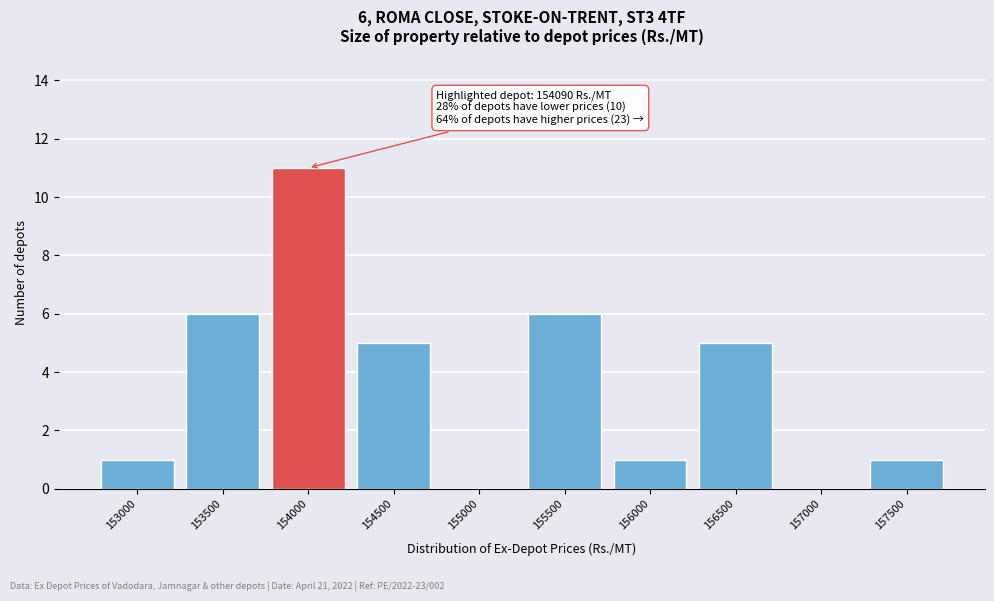

Reading right to left, what are all the values shown in this chart?

157500=1	157000=0	156500=5	156000=1	155500=6	155000=0	154500=5	154000=11	153500=6	153000=1